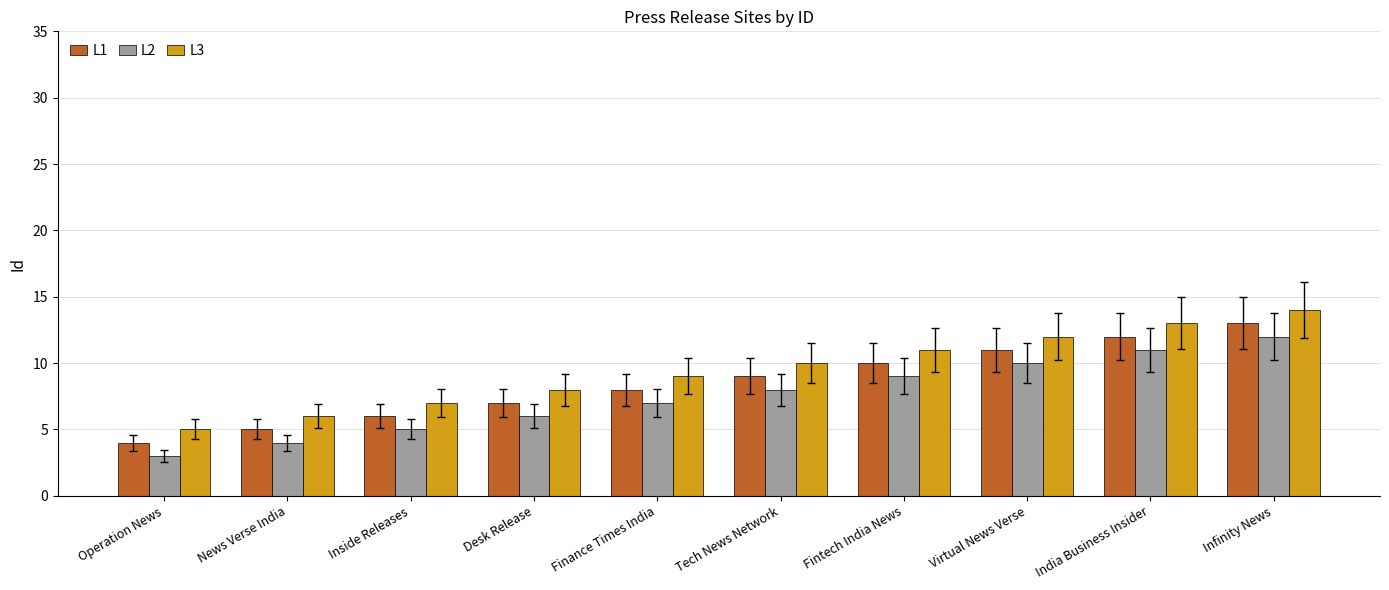

How many distinct data groups are displayed?

3